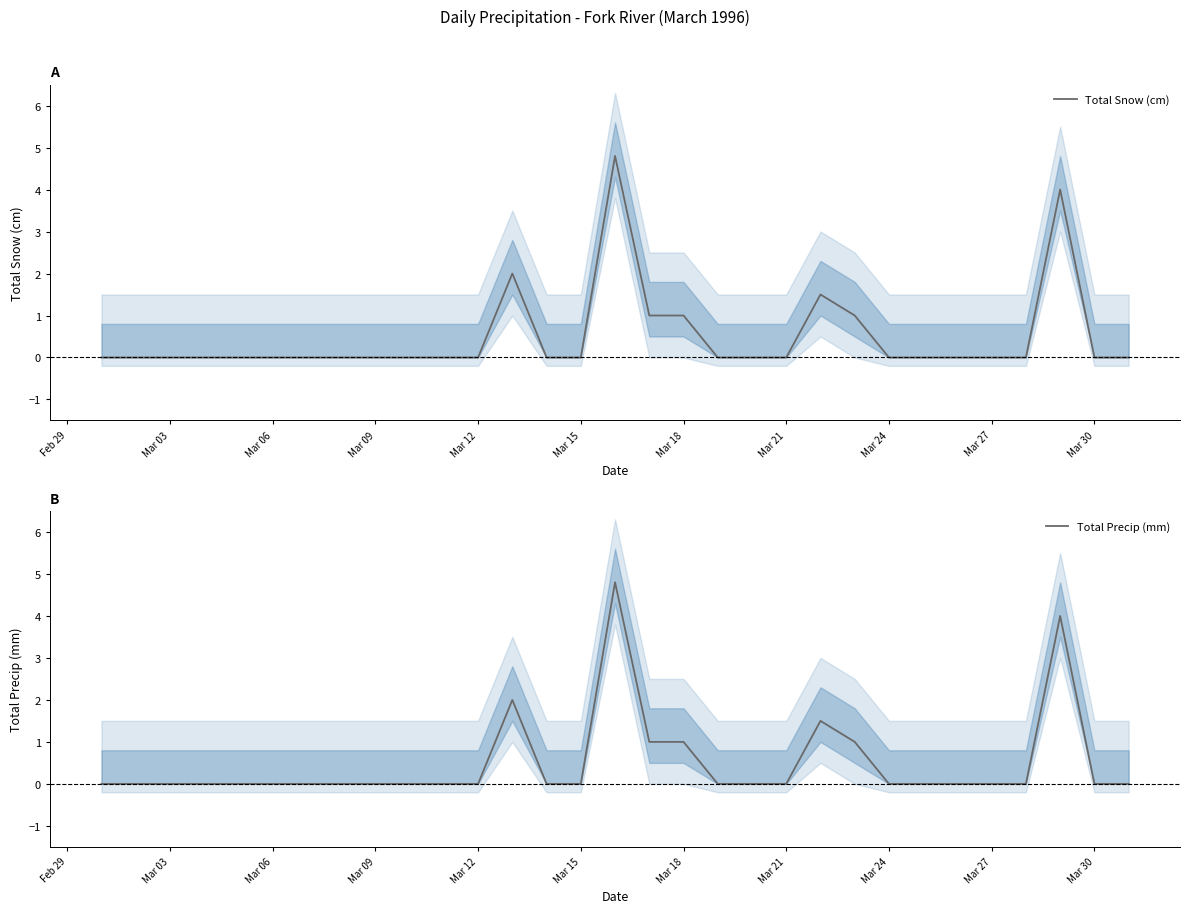

Is it true that Total Snow (cm) equals 0.0 at Mar 27?

True